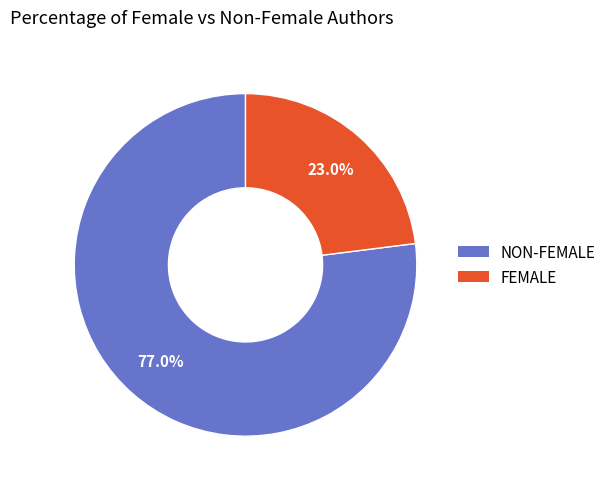

Does any single category account for the majority?

Yes